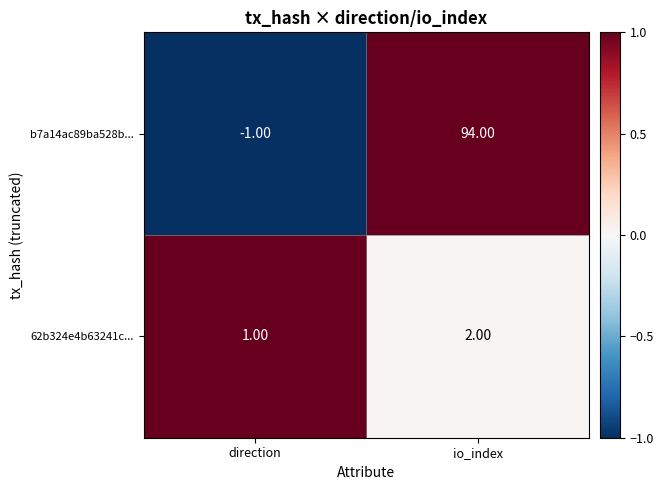

List the series in order of their peak value, lowest first.

62b324e4b63241c..., b7a14ac89ba528b...